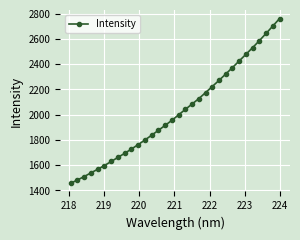

What is the sum of all values?

64761.4